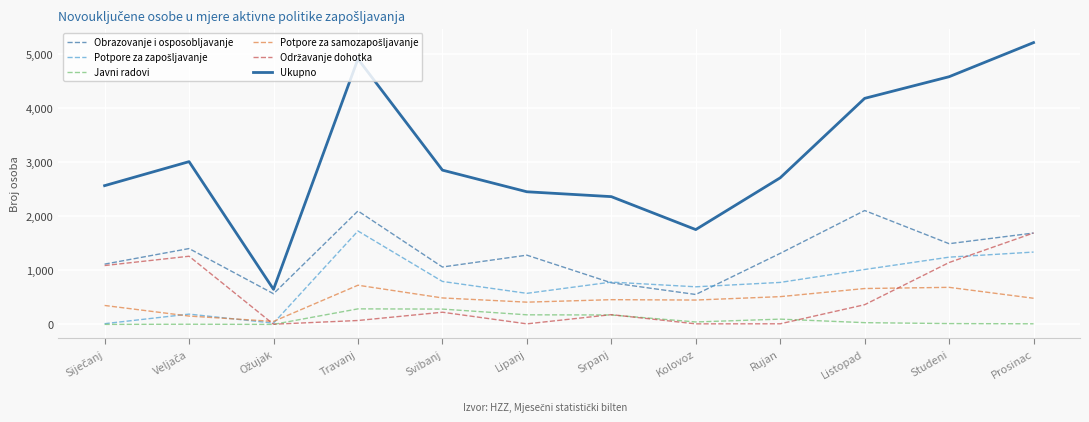

The Obrazovanje i osposobljavanje series shows 930 at Travanj. True or false?

False